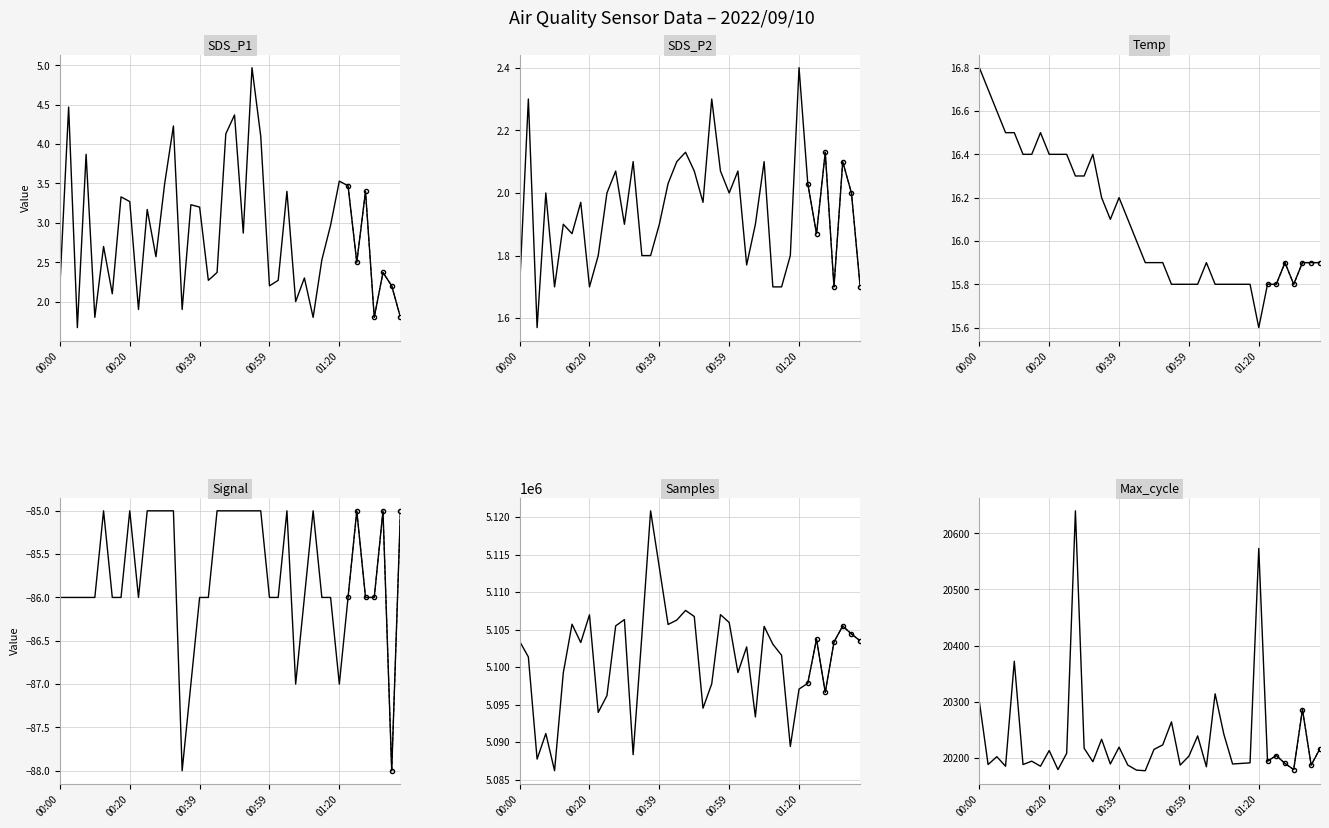

Is it true that Signal equals -54.0 at 00:27?

False